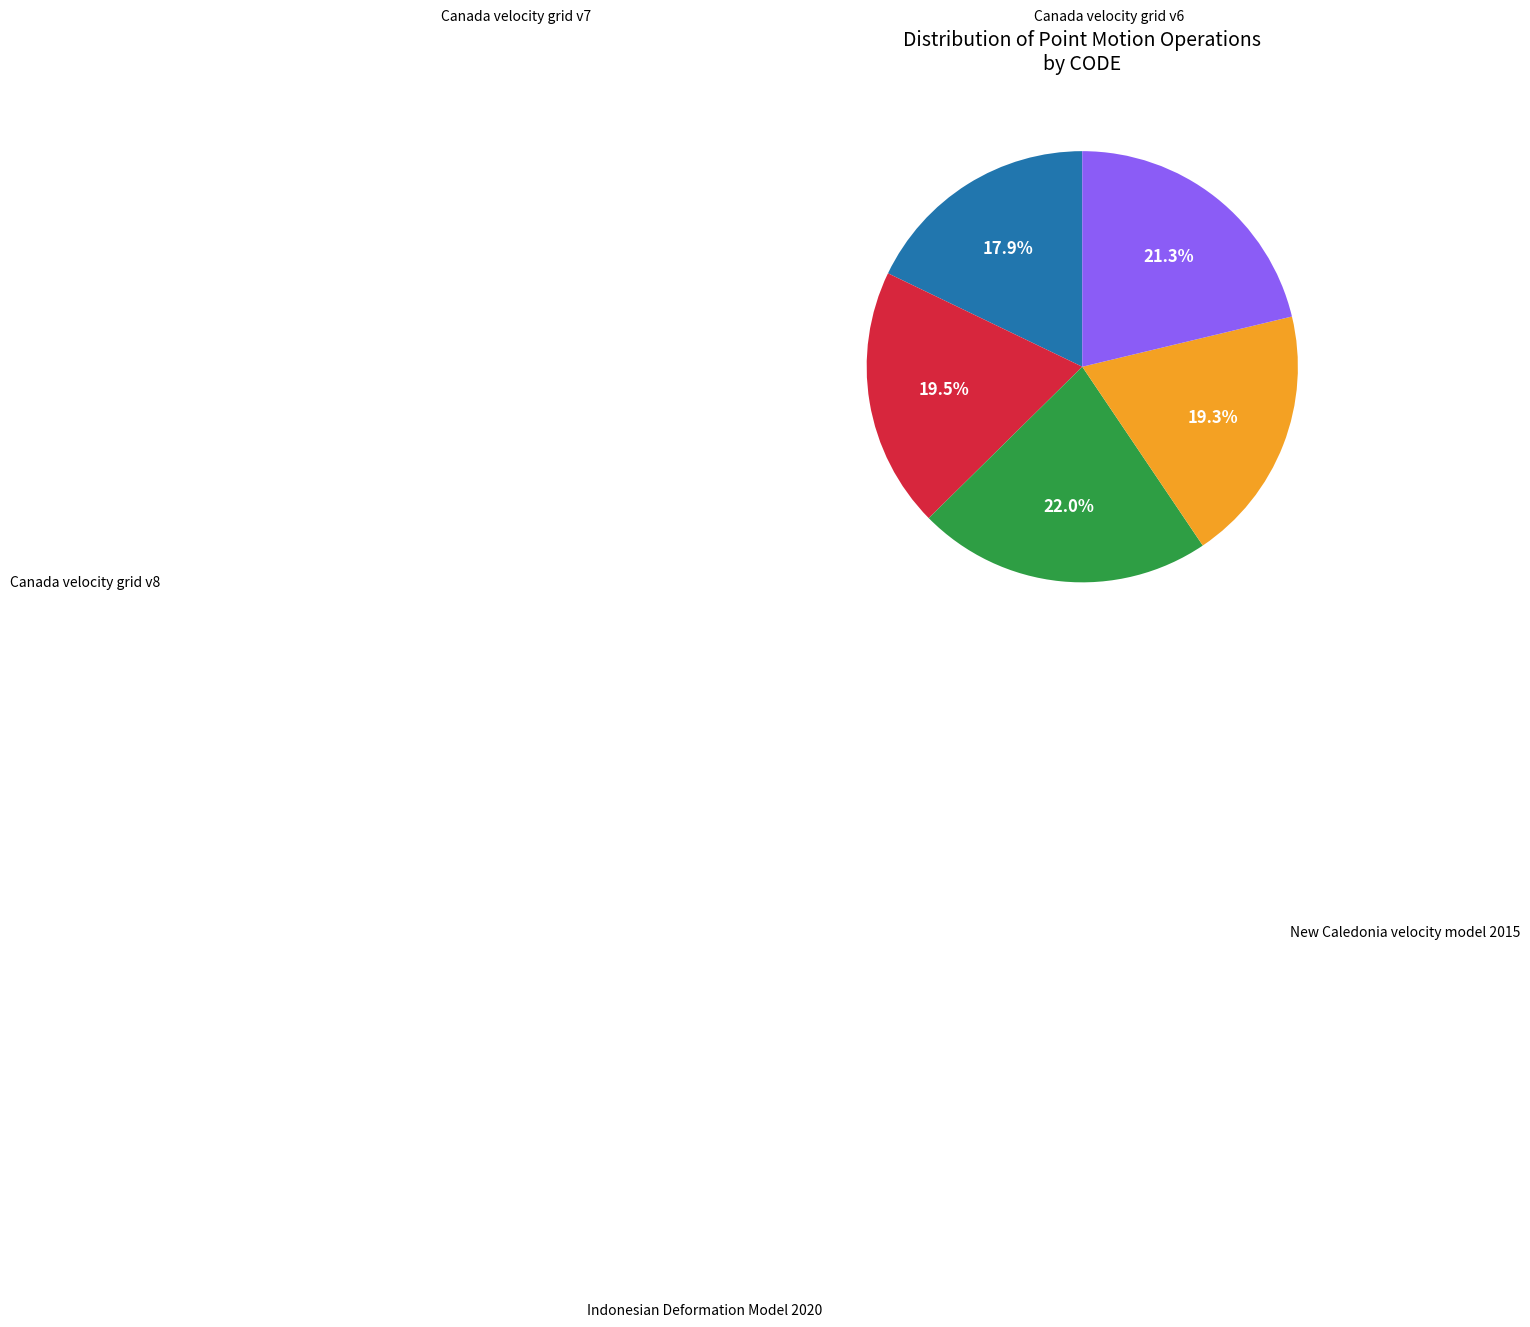

Is there a majority slice in this chart?

No